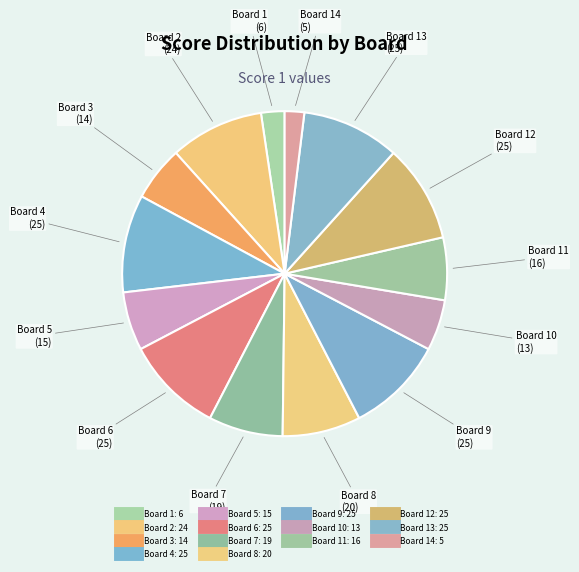

Which slice is the smallest?

Board 14